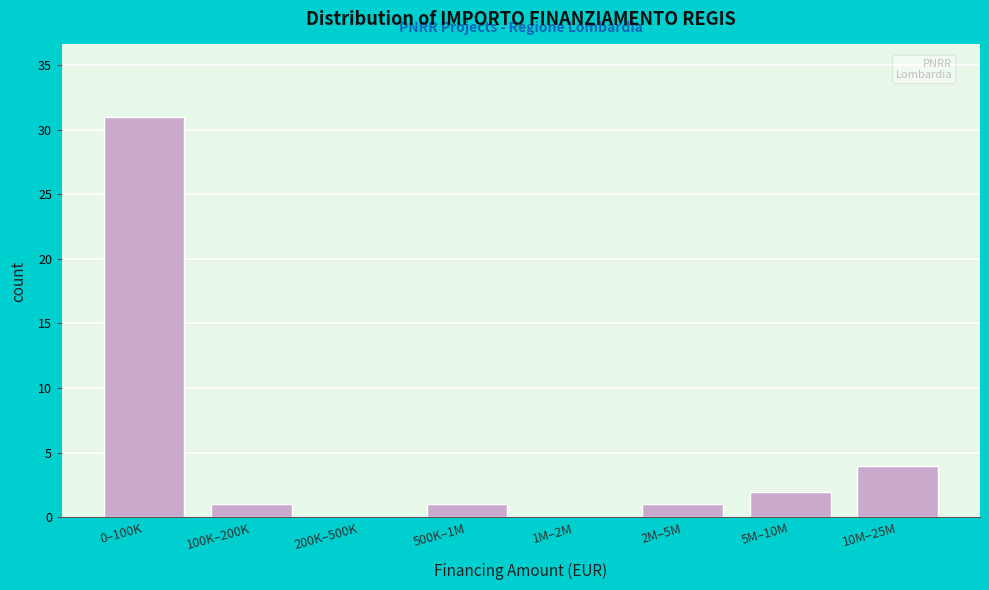

Reading left to right, extract all data points from this chart.

0–100K=31	100K–200K=1	200K–500K=0	500K–1M=1	1M–2M=0	2M–5M=1	5M–10M=2	10M–25M=4